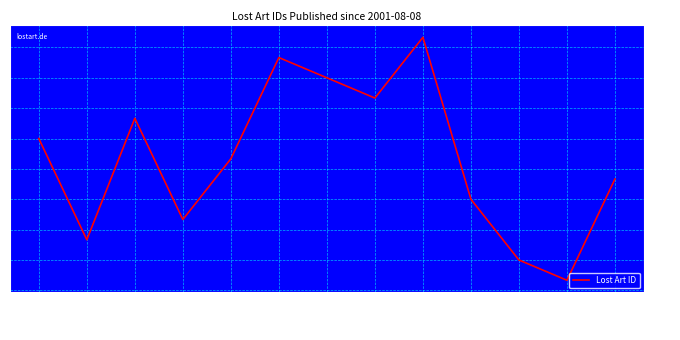

Does the chart display data point markers on the line(s)?

No